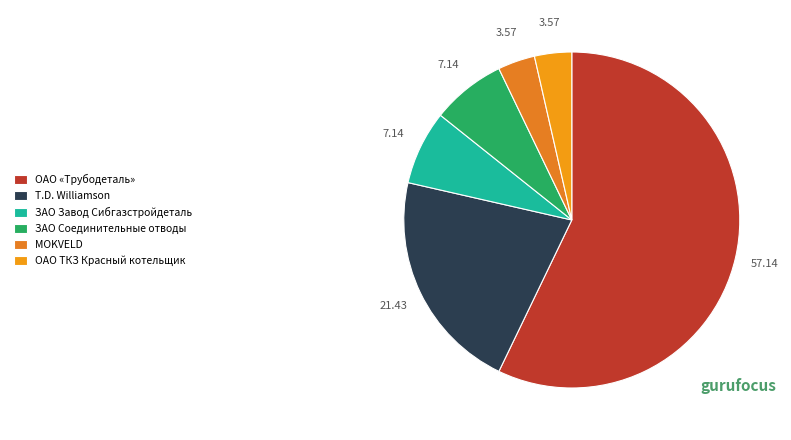

Count the number of slices in the pie.

6